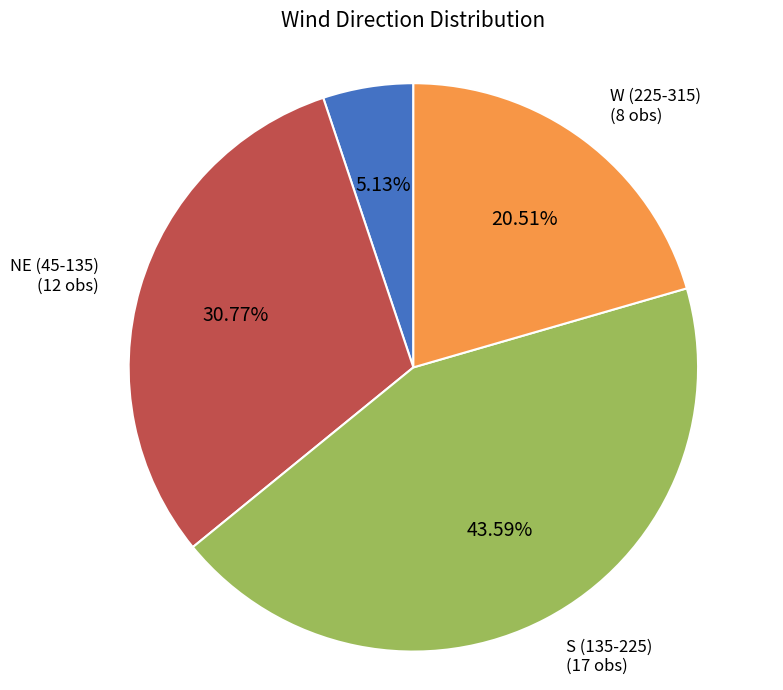

Do W (225-315) and N (315-360, 0-45) together represent more than half of the pie?

No